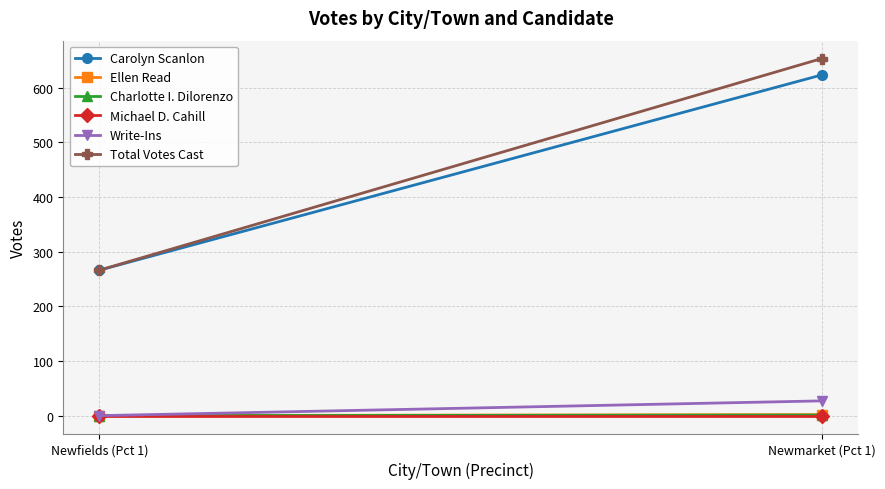

What is the difference between the Total Votes Cast values at Newmarket (Pct 1) and Newfields (Pct 1)?

387